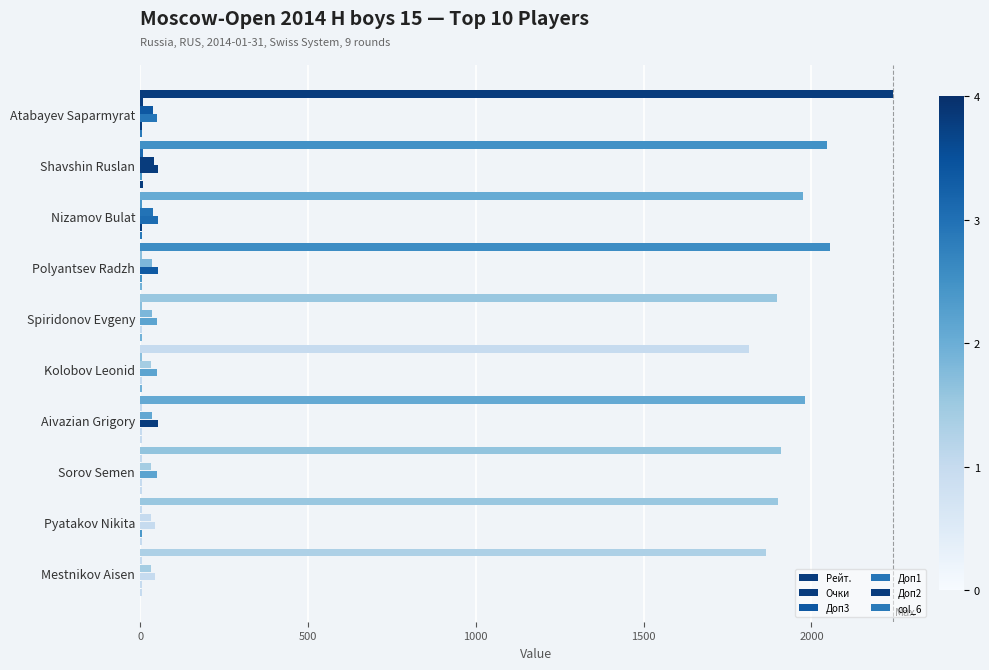

At how many categories does at least one series exceed 1638?

10